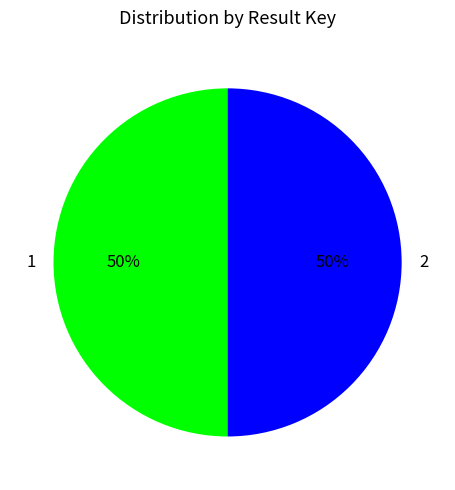

Combined, do 2 and 1 account for over 50%?

Yes